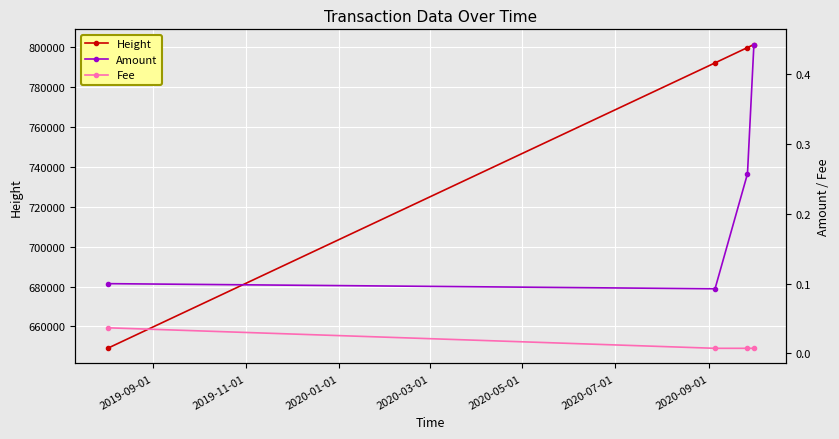

What is the value of the Height point at the 3rd from the left?

799949